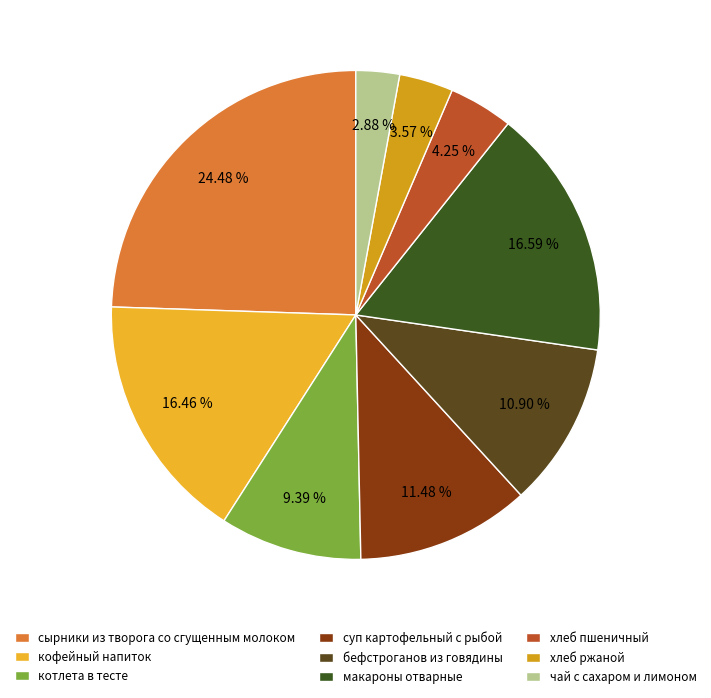

The суп картофельный с рыбой slice represents 24% of the pie. True or false?

False